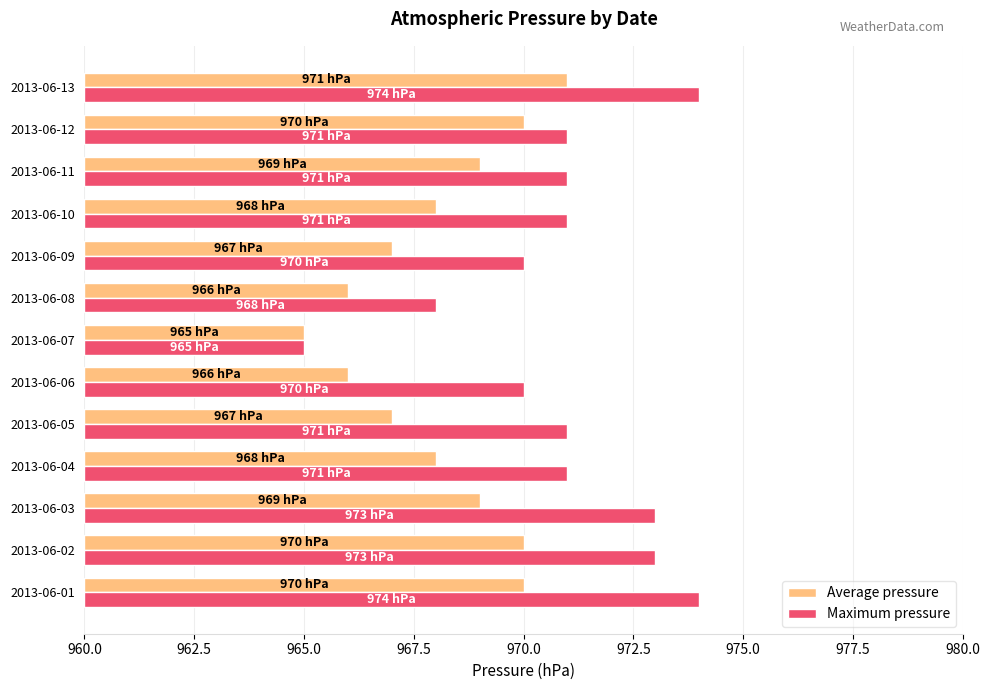

List the series in order of their overall mean, lowest first.

Average pressure, Maximum pressure